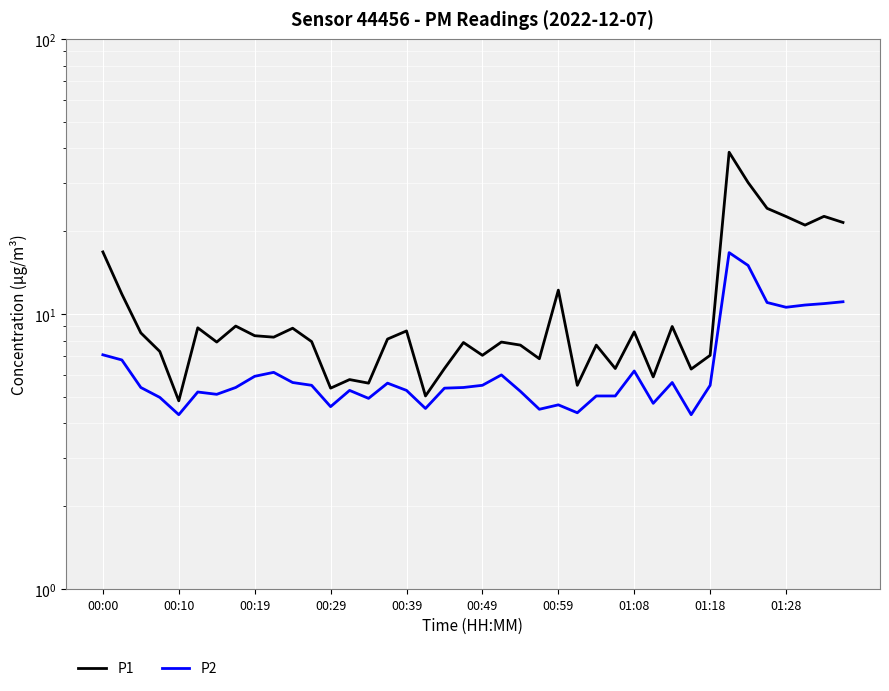

Where is P2 nearest to the value 10?

01:28